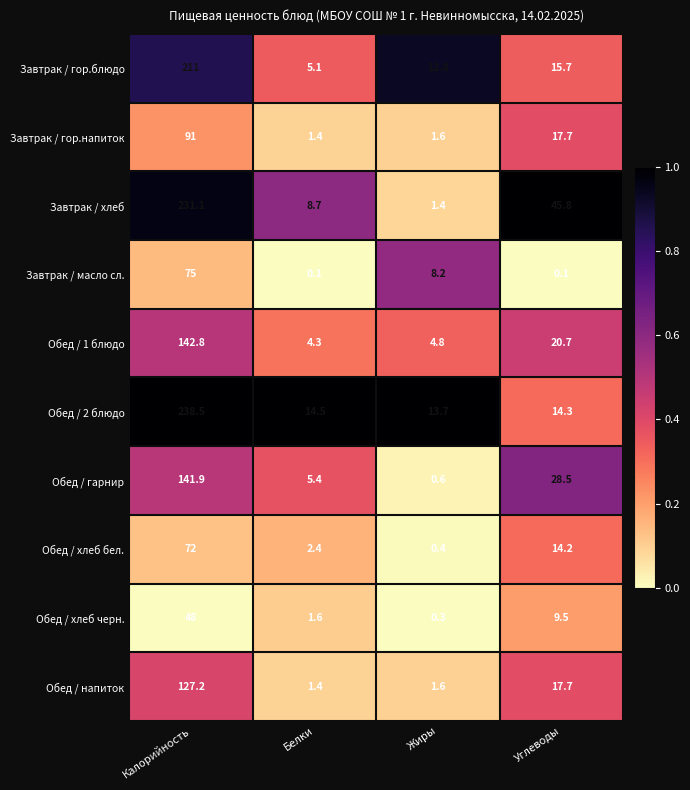

Rank the series by their maximum value, from lowest to highest.

Обед / хлеб черн., Обед / хлеб бел., Завтрак / масло сл., Завтрак / гор.напиток, Обед / напиток, Обед / гарнир, Обед / 1 блюдо, Завтрак / гор.блюдо, Завтрак / хлеб, Обед / 2 блюдо